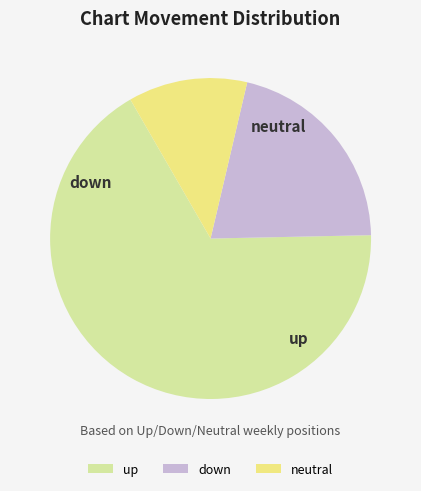

Does up account for over 50% of the chart?

Yes